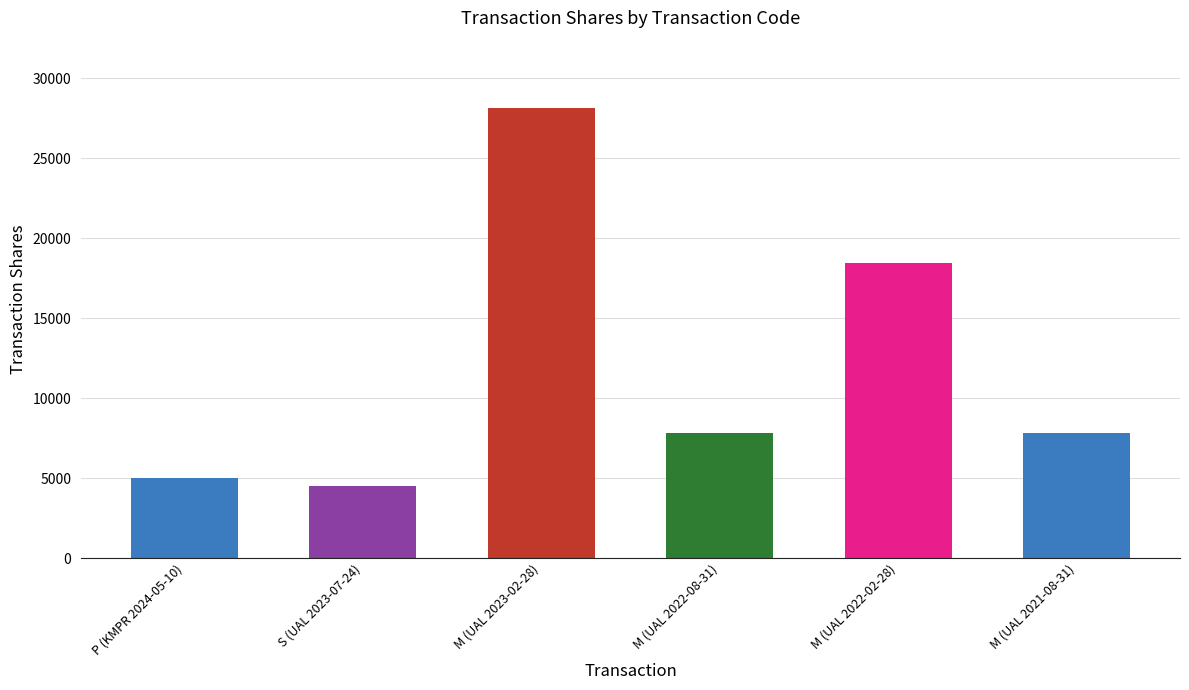

What is the maximum value shown in the chart?

28142